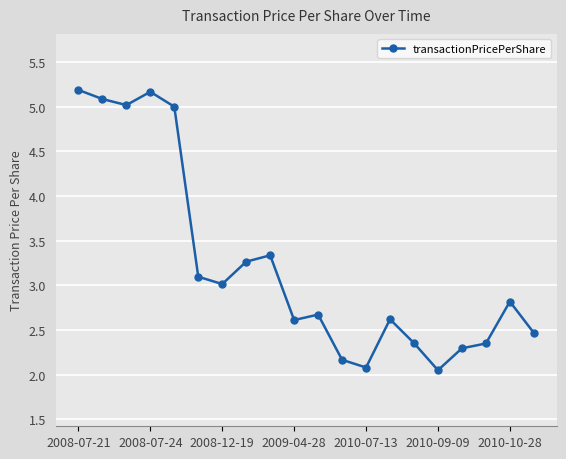

What is the value of the 11th point from the left?

2.7